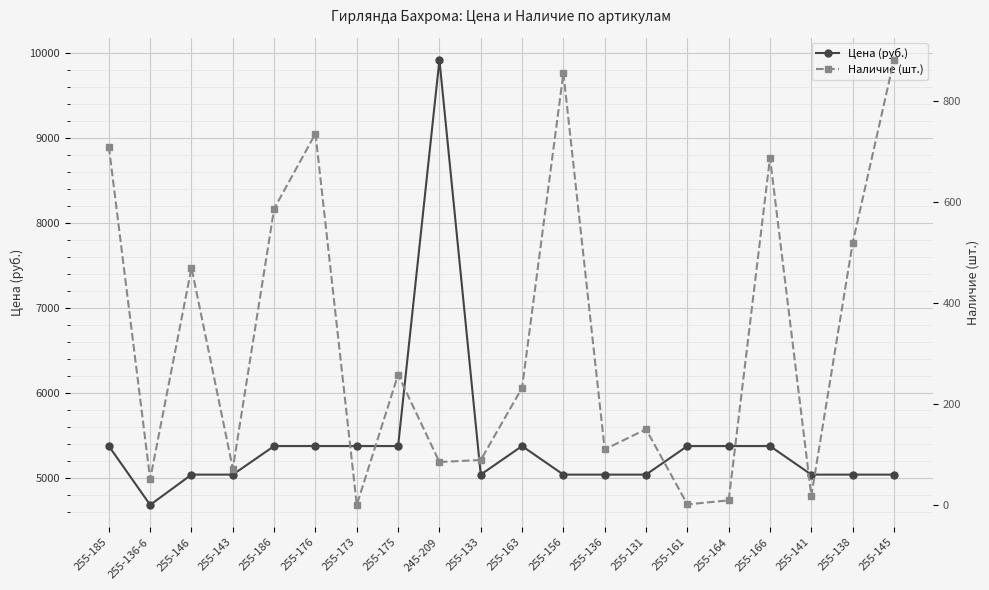

Is this an area chart (filled region under the line)?

No